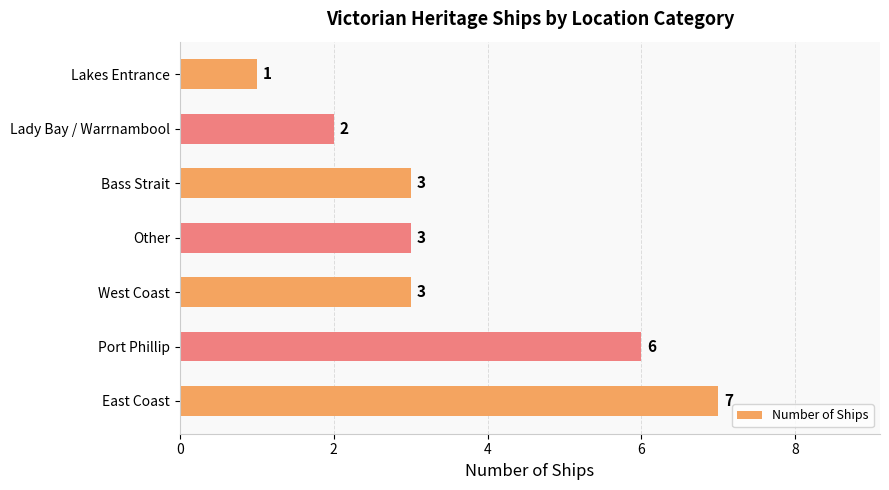

What is the average value?

4